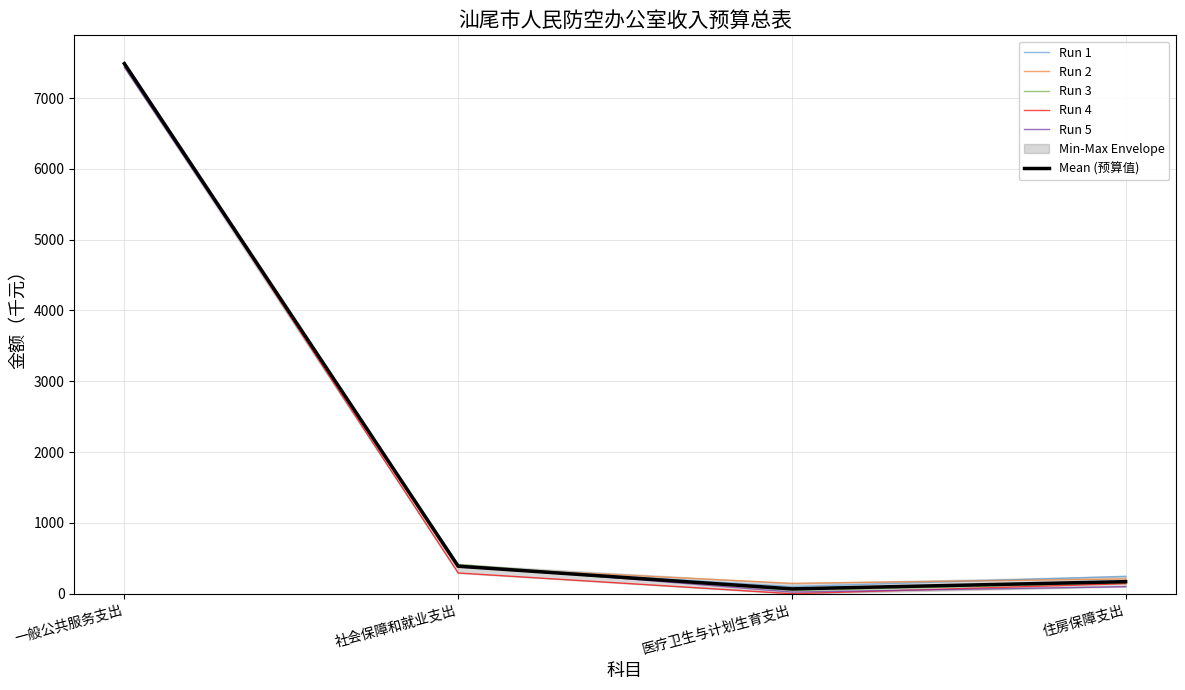

True or false: Run 2 and Mean (预算值) intersect in this chart.

True